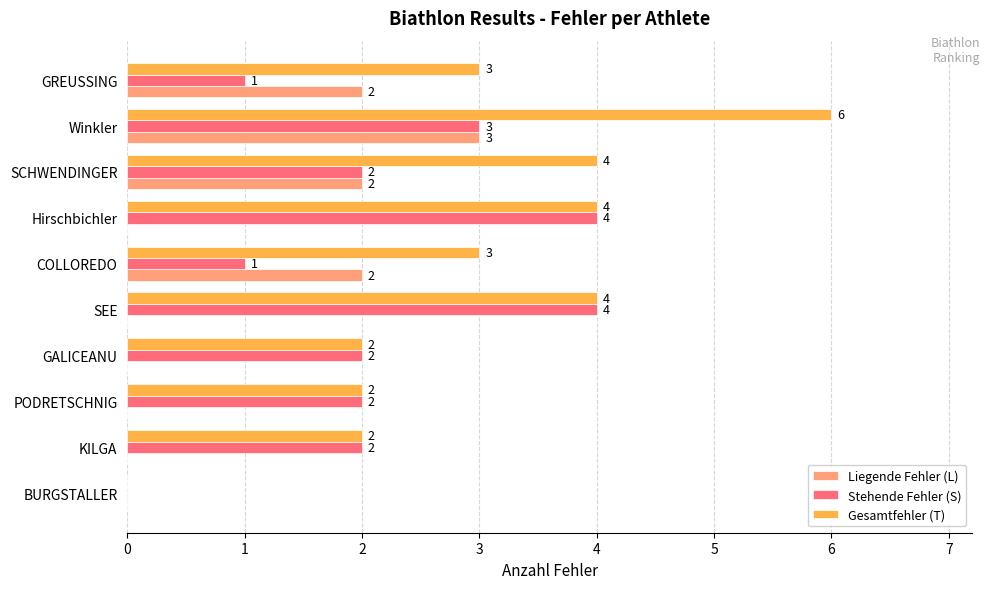

True or false: Stehende Fehler (S) has a value of 4 at KILGA.

False